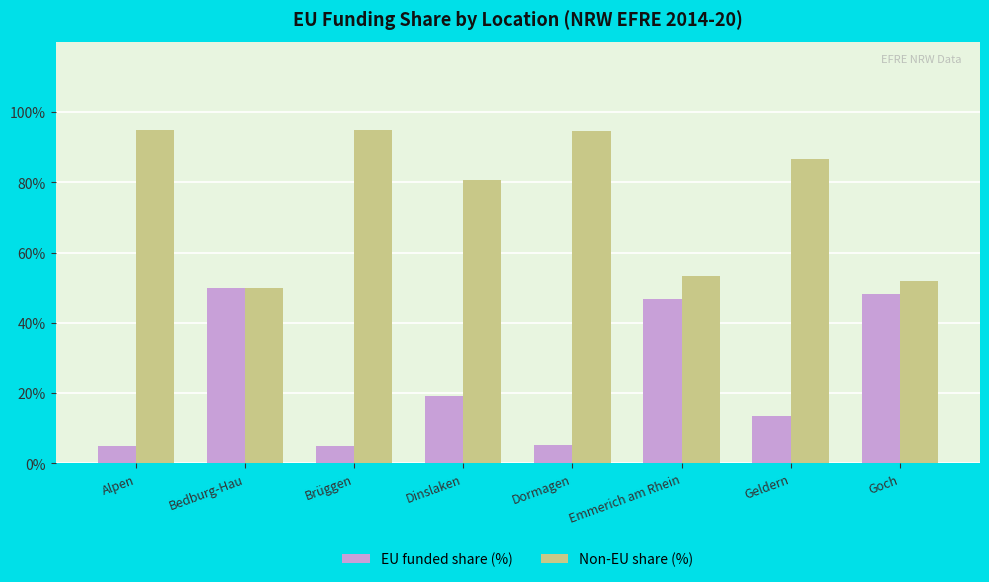

How many bars are there in total?

16